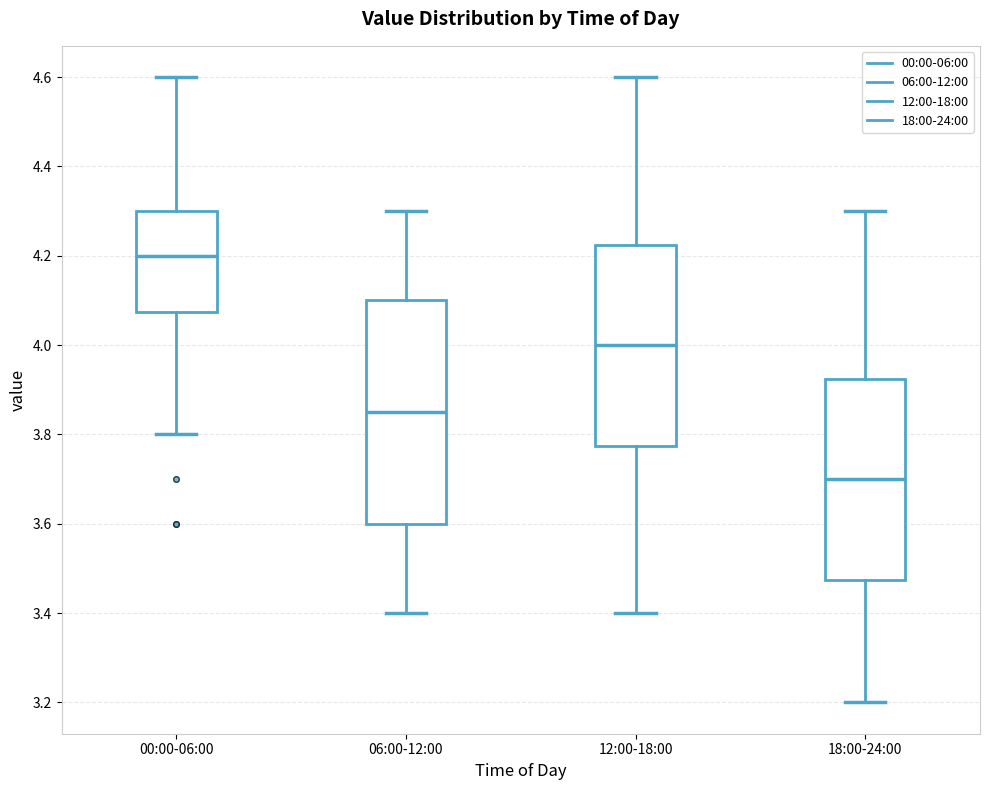

Where is the upper edge of the box for 00:00-06:00 on the y-axis? The values are not printed on the chart, so give them approximately, as read against the axis.

4.30